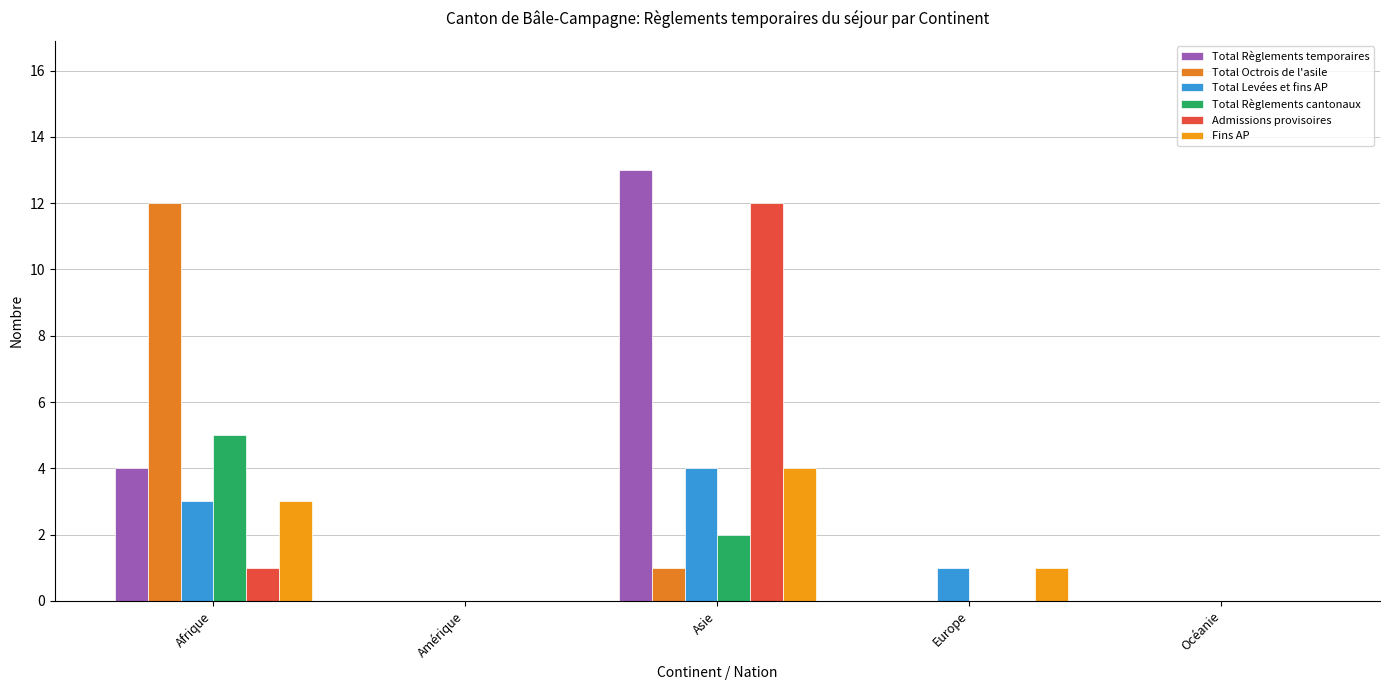

How many data points does each series have?

5